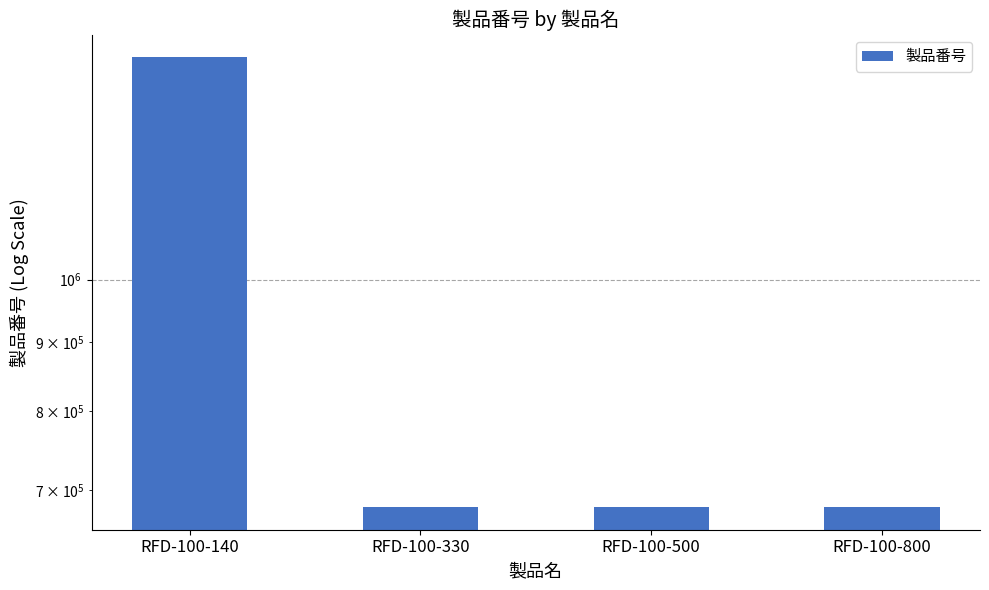

Count the number of categories in the chart.

4